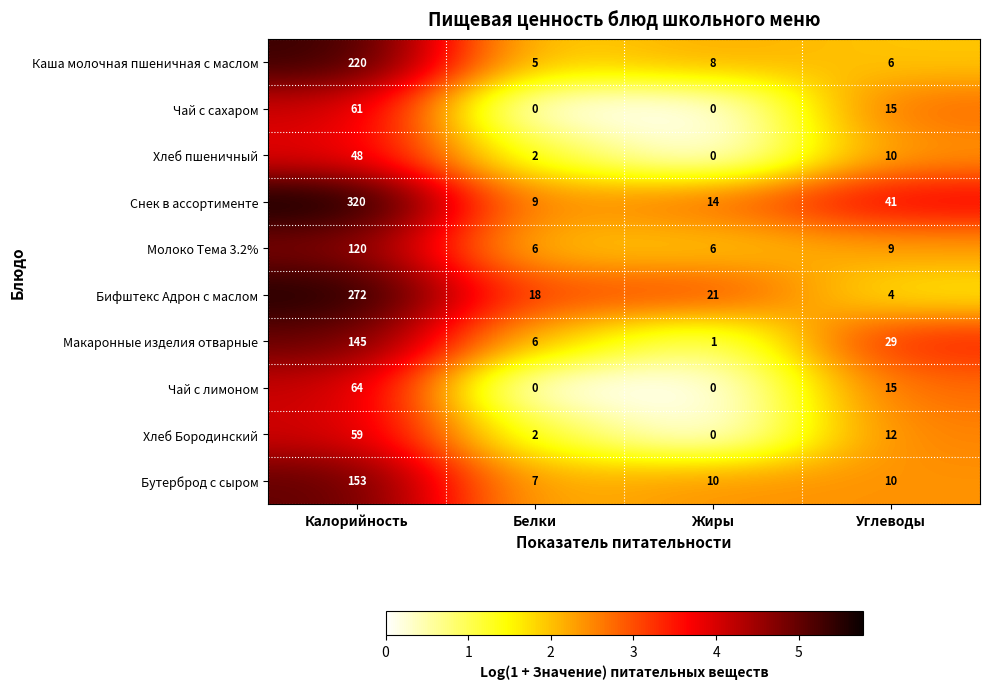

What is the total value across all series at Углеводы?

151